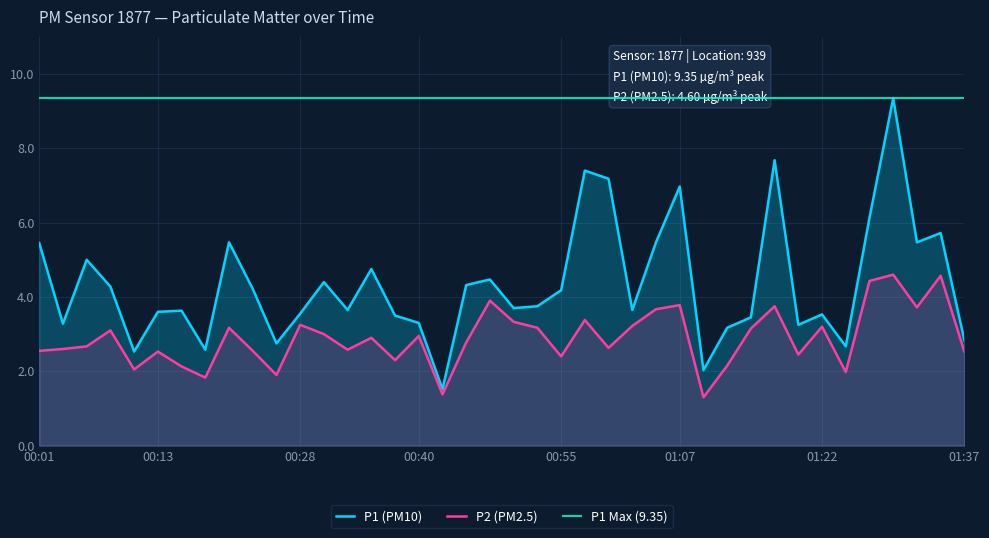

Is it true that P1 equals 0.8 at 00:03?

False